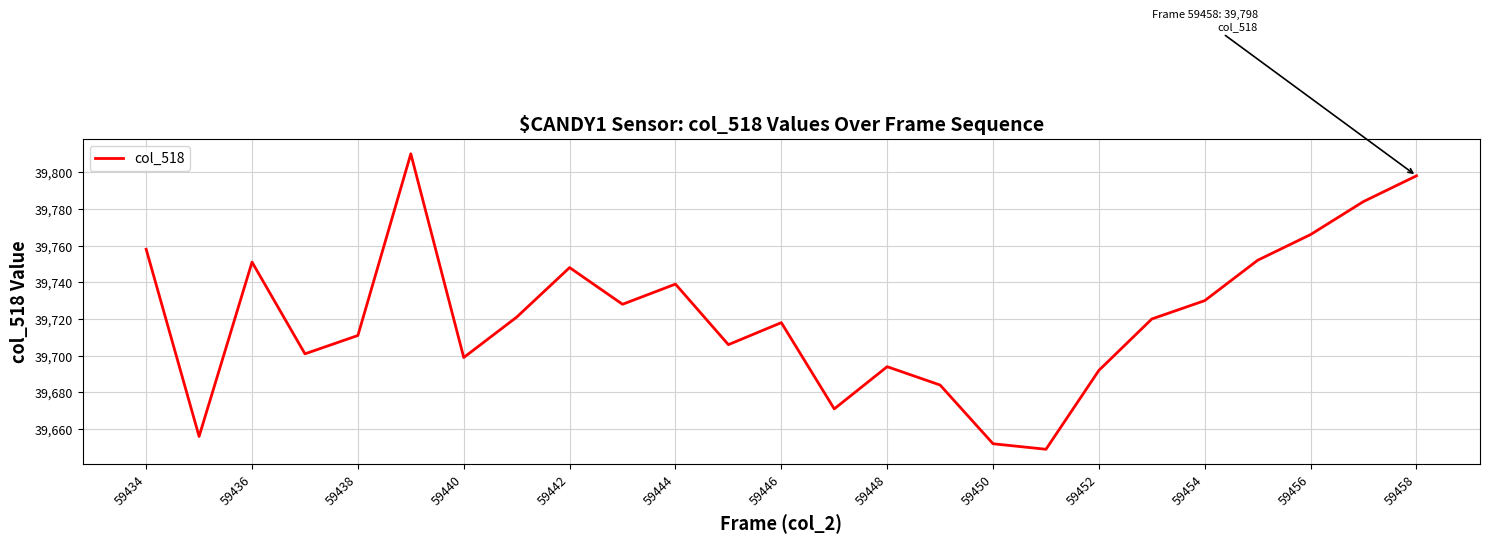

What is the greatest value displayed?

39810